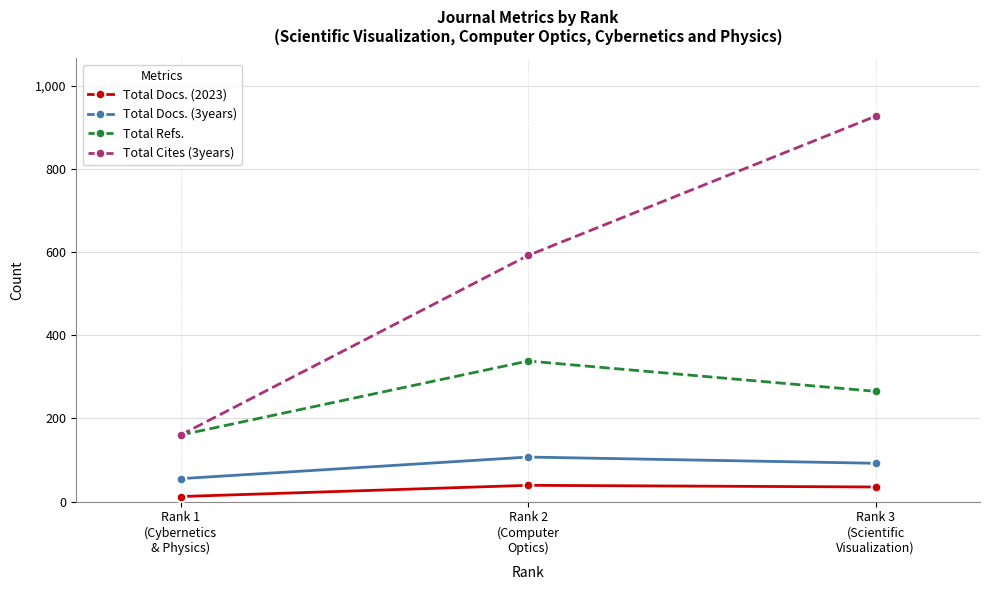

Is the value of Total Docs. (3years) at Rank 2
(Computer
Optics) greater than the value of Total Cites (3years) at Rank 1
(Cybernetics
& Physics)?

No